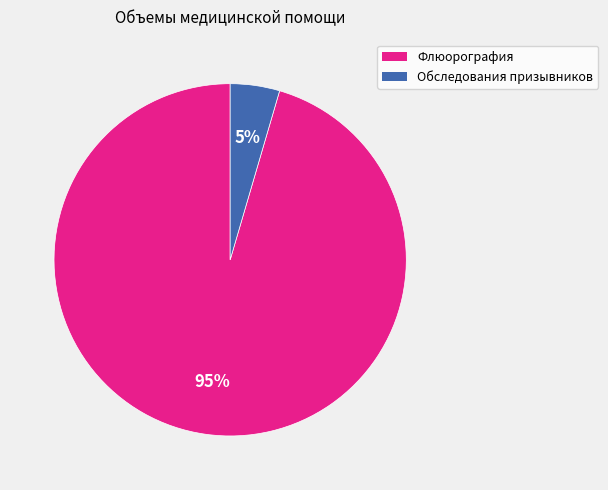

What is the smallest slice in the pie chart?

Обследования призывников